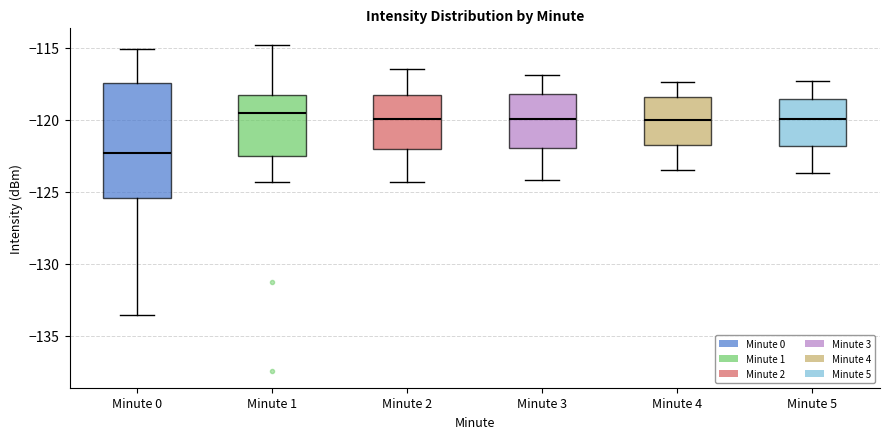

Reading left to right, read every box against the y-axis: the position of its median line, the range the box covers, and the ends of its whiskers. The values are not printed on the chart, so give them approximately, as read against the axis.

Minute 0: median -122.5, box -125.5 to -117.5, whiskers -133.5 to -115.0
Minute 1: median -119.5, box -122.5 to -118.5, whiskers -124.5 to -115.0
Minute 2: median -120.0, box -122.0 to -118.5, whiskers -124.5 to -116.5
Minute 3: median -120.0, box -122.0 to -118.0, whiskers -124.0 to -117.0
Minute 4: median -120.0, box -121.5 to -118.5, whiskers -123.5 to -117.5
Minute 5: median -120.0, box -122.0 to -118.5, whiskers -123.5 to -117.5